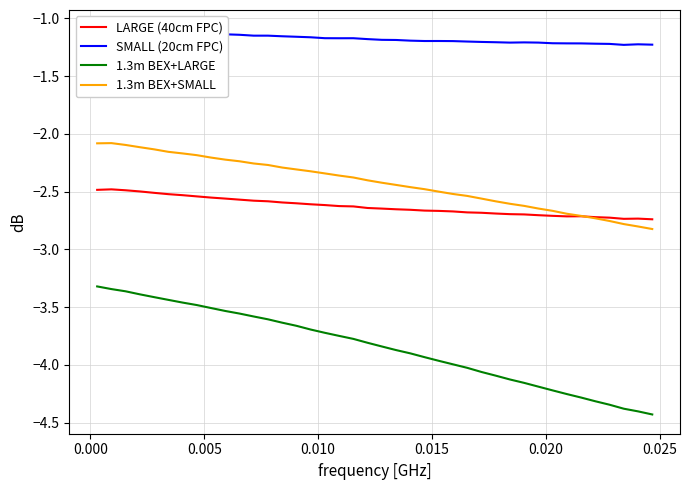

The LARGE (40cm FPC) series shows -2.6 at 18. True or false?

True